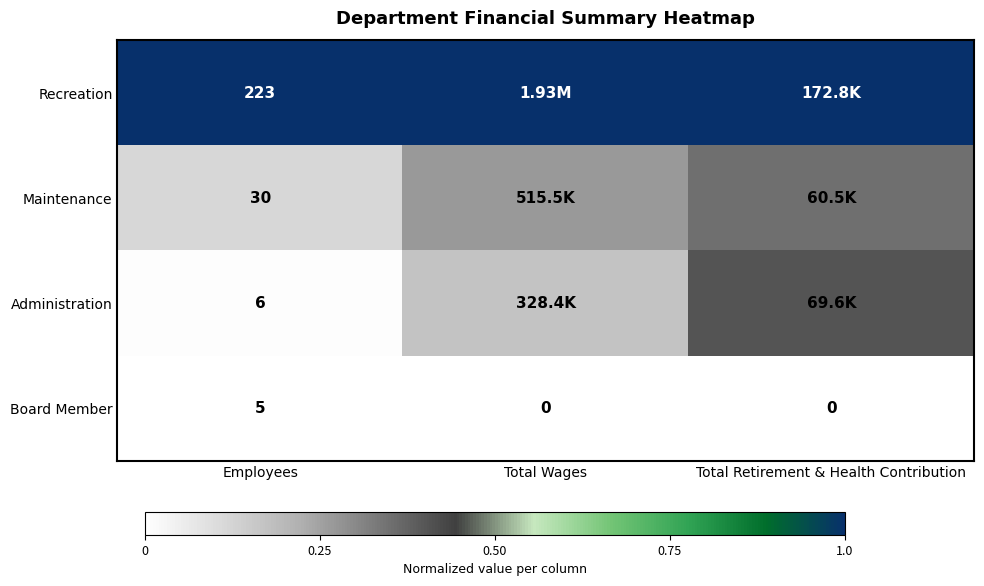

How many distinct data groups are displayed?

4